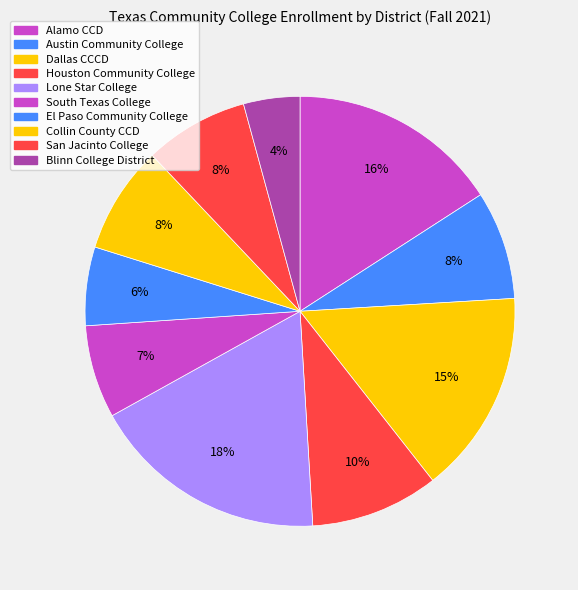

Does Blinn College District account for over 50% of the chart?

No